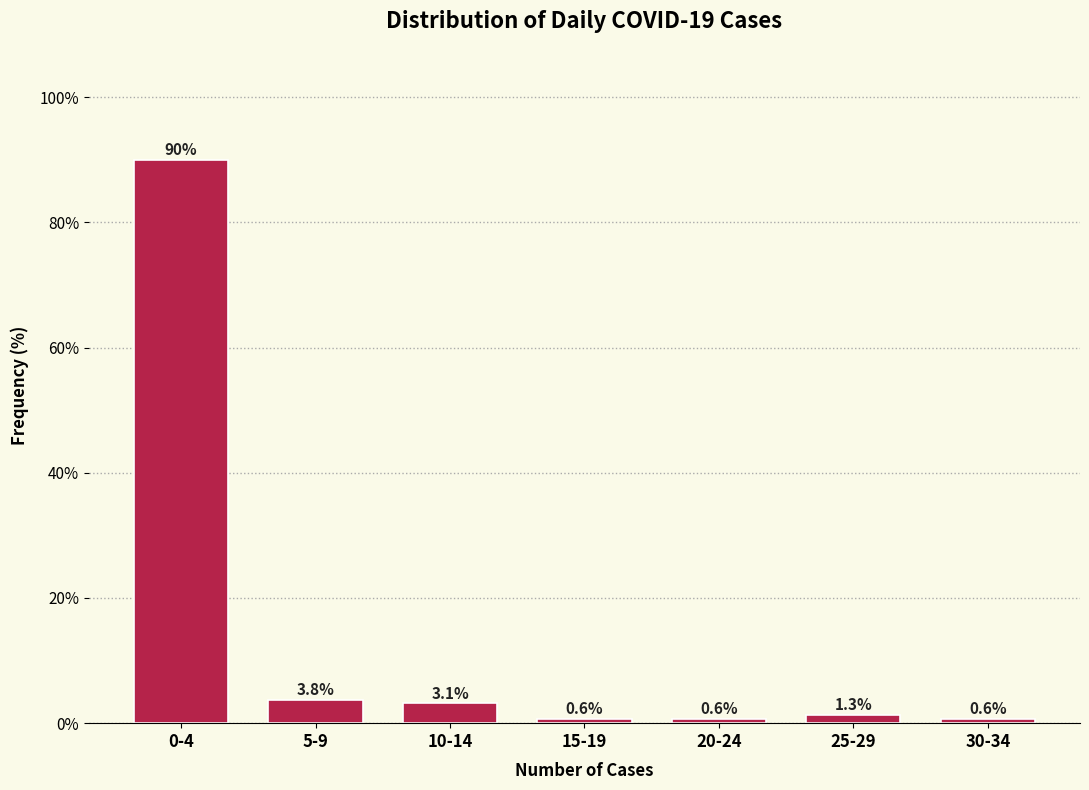

Reading left to right, what are all the values shown in this chart?

89.9	3.8	3.1	0.6	0.6	1.3	0.6